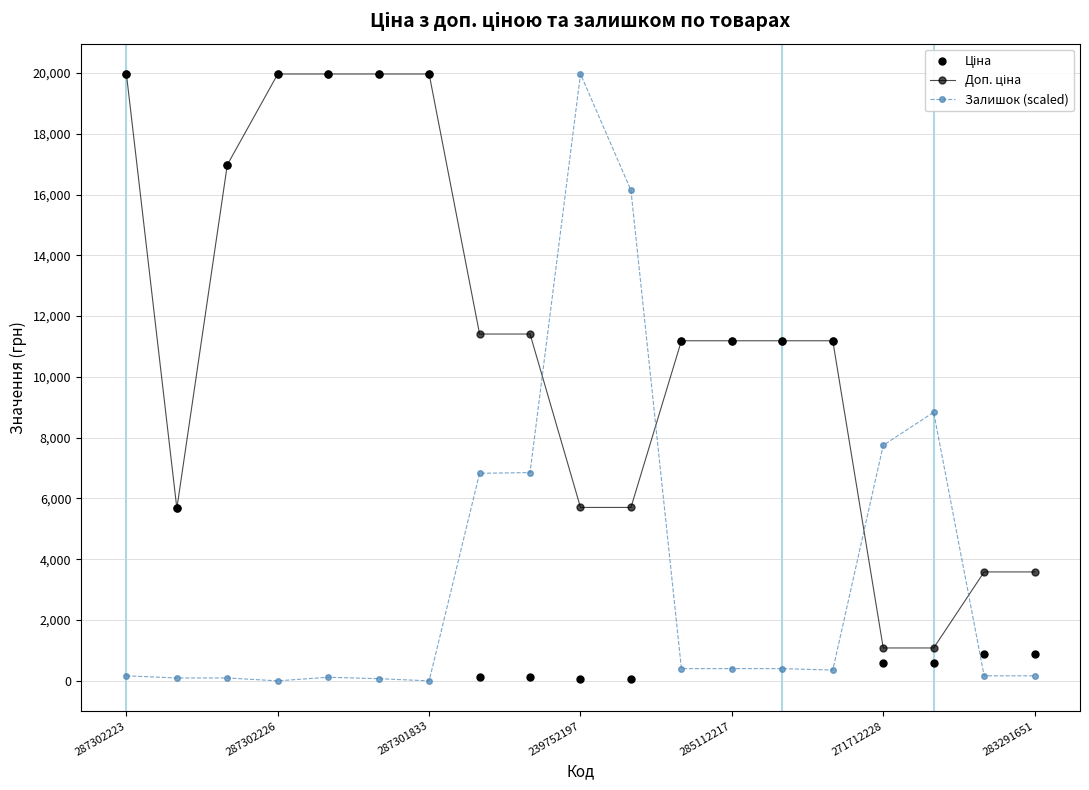

What is the maximum value for Залишок (scaled)?

19964.2